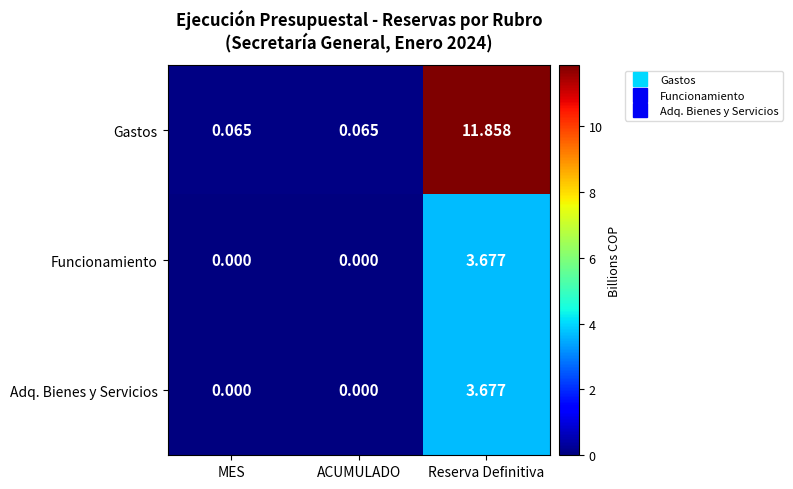

At which category does the chart reach its peak across all series?

Reserva Definitiva